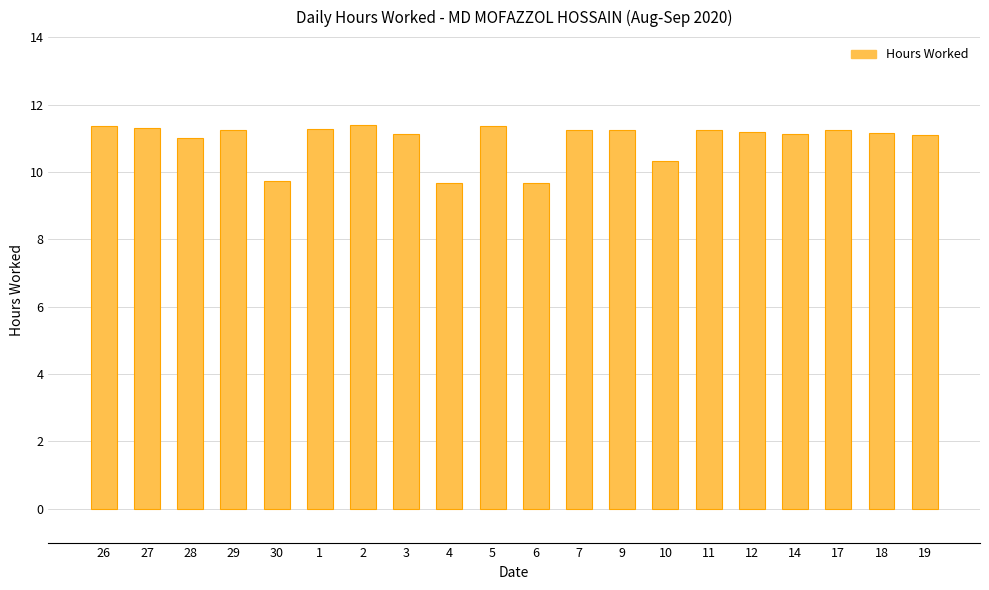

Is it true that the value at 3 is 16.1?

False